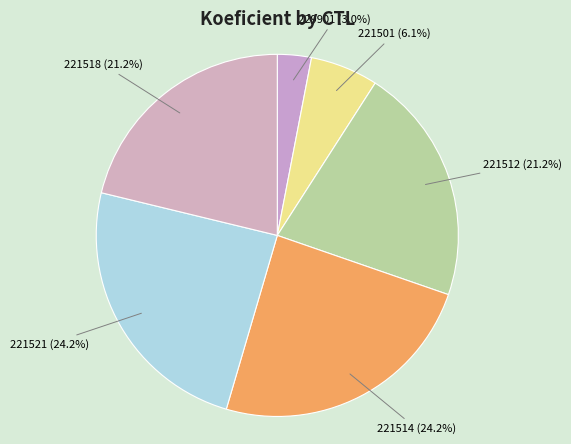

How many slices are in this pie chart?

6